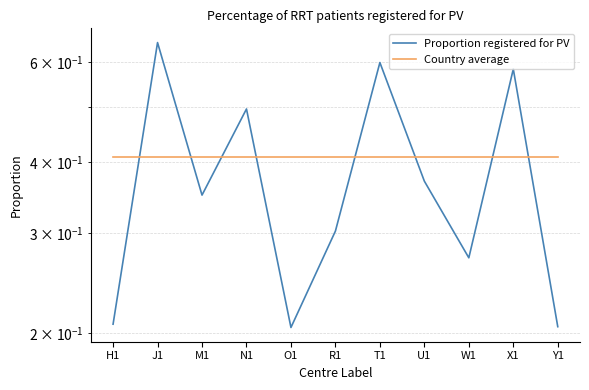

The Country average series shows 0.6 at M1. True or false?

False